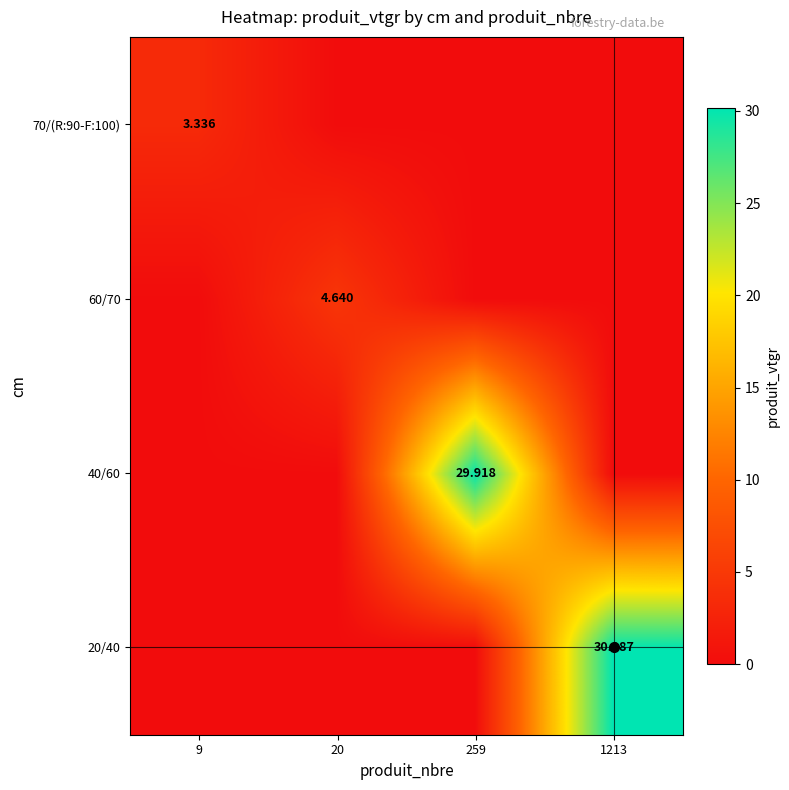

At which category is the sum across all series the highest?

1213